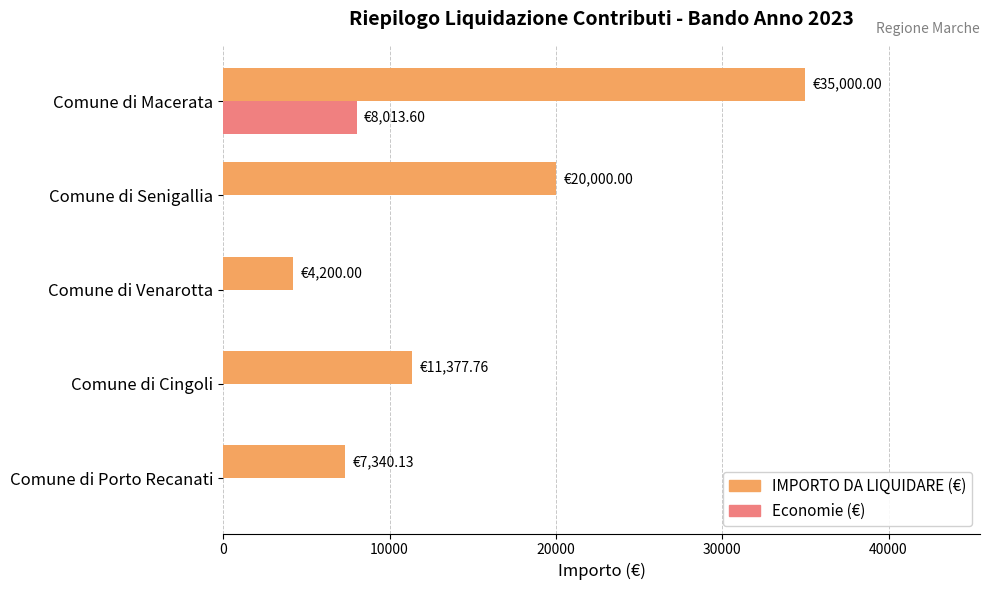

What are all the series names shown in the legend?

IMPORTO DA LIQUIDARE (€), Economie (€)